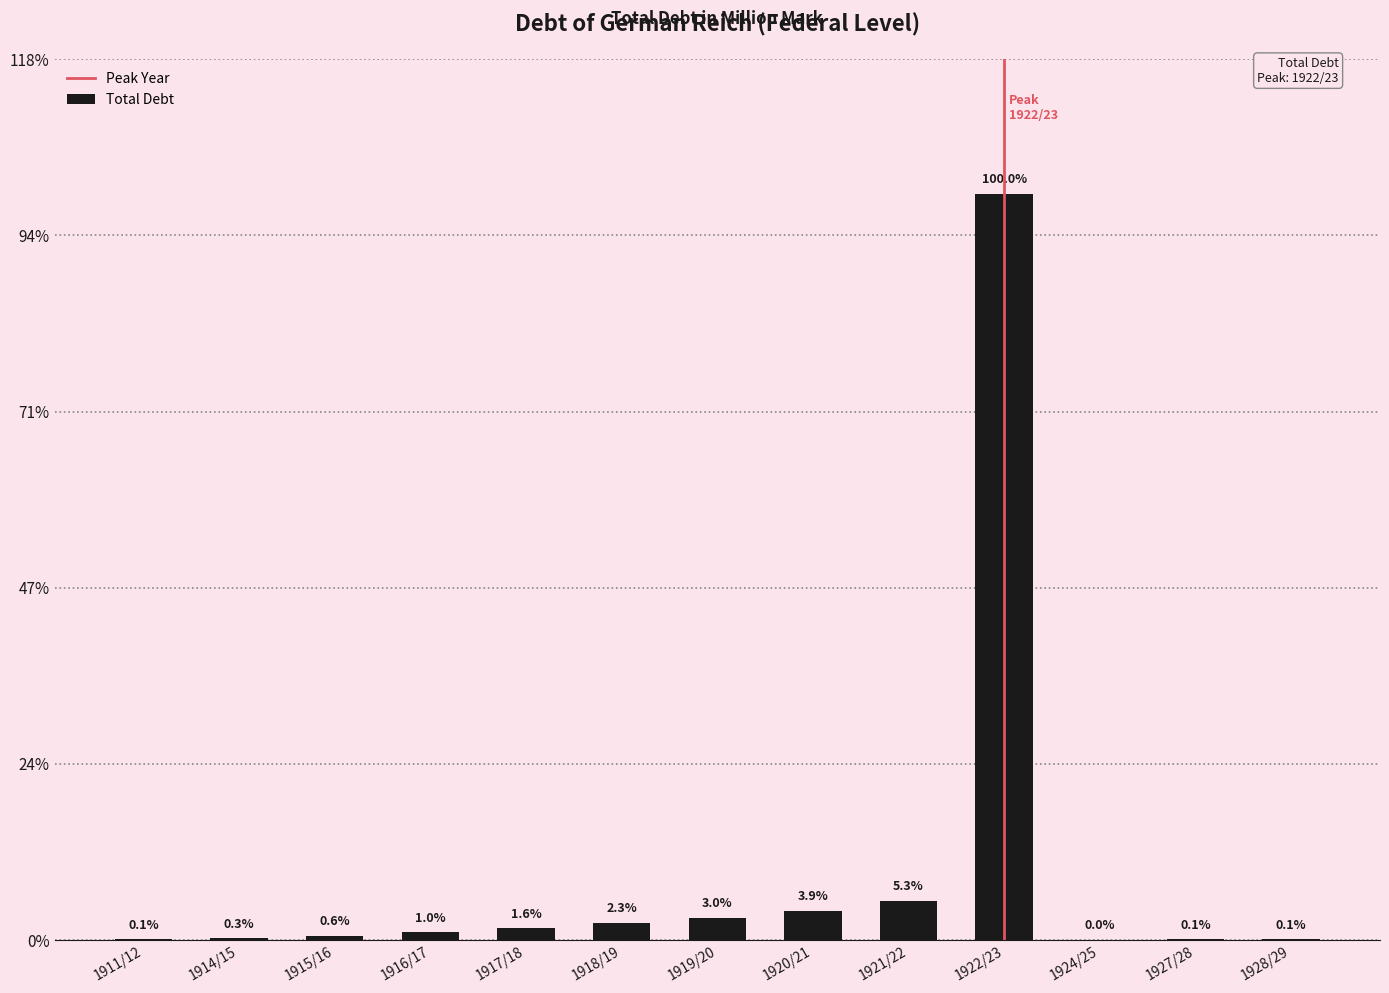

Rank the categories by value from lowest to highest.

1924/25, 1911/12, 1927/28, 1928/29, 1914/15, 1915/16, 1916/17, 1917/18, 1918/19, 1919/20, 1920/21, 1921/22, 1922/23